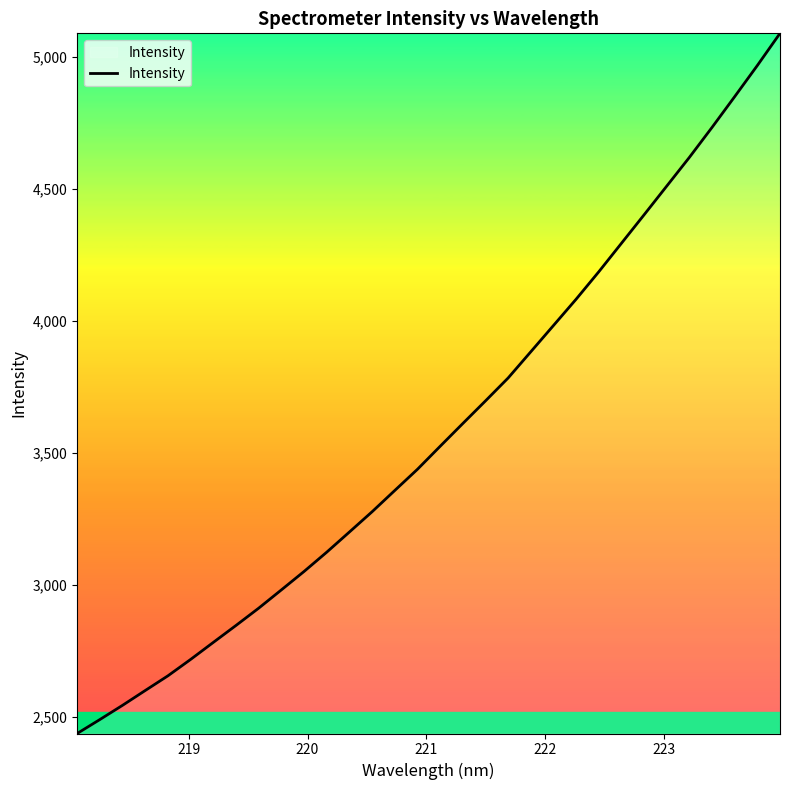

Count the number of values greater than 3525.

16